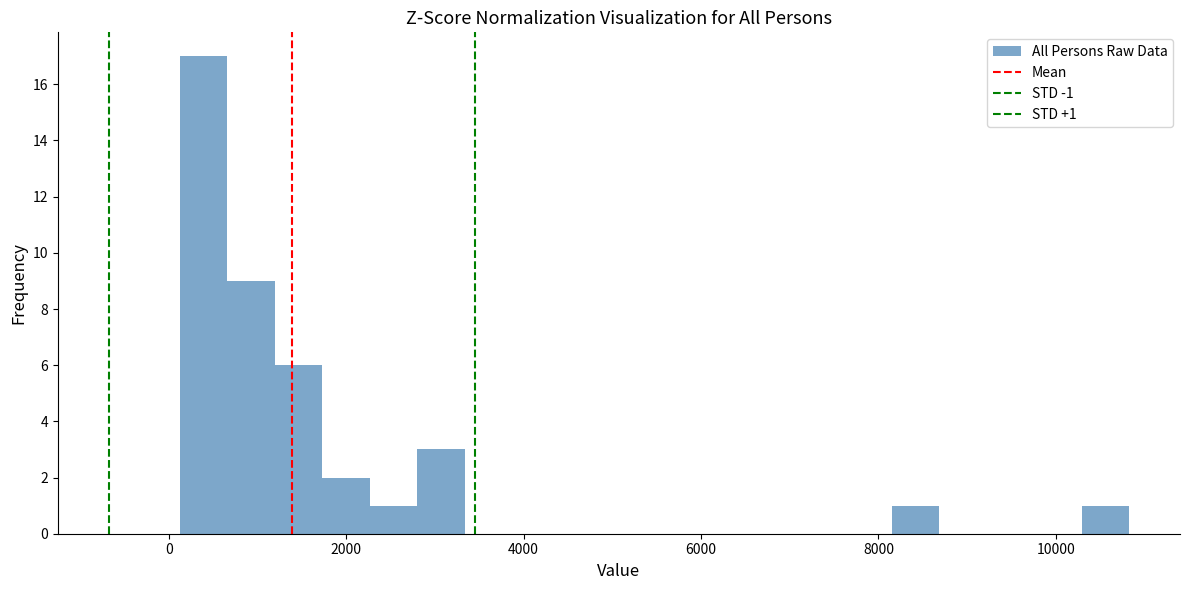

Read against the x-axis, roughly where is the centre of the tallest bar?

400